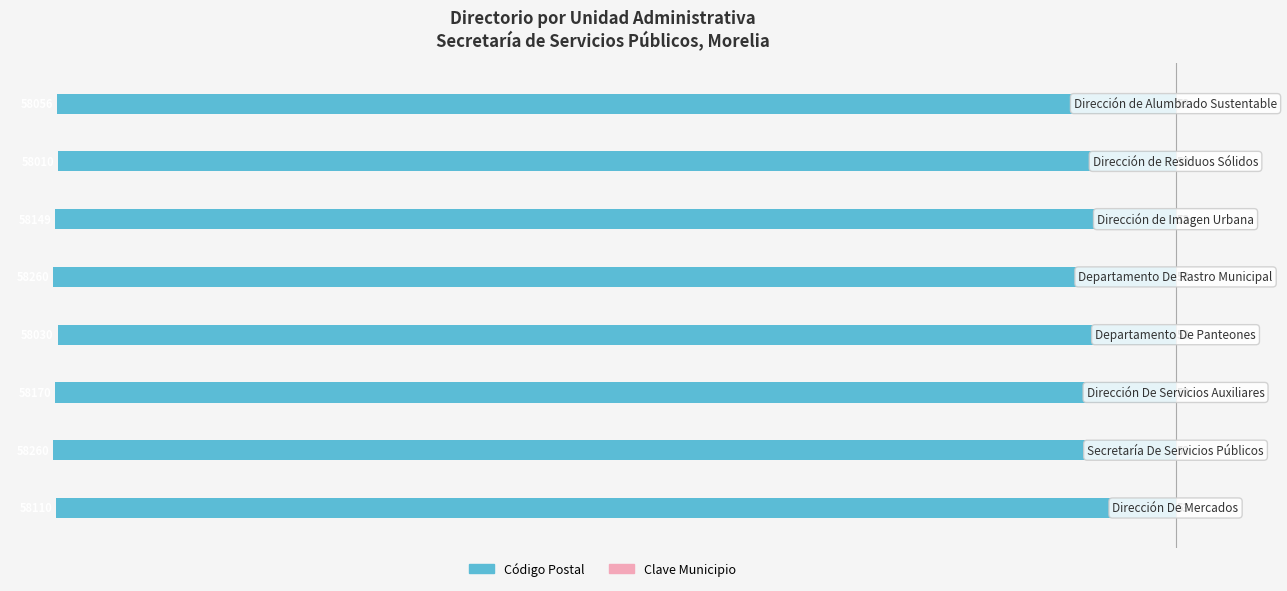

Where does the Código Postal series first go above -58110?

−40000